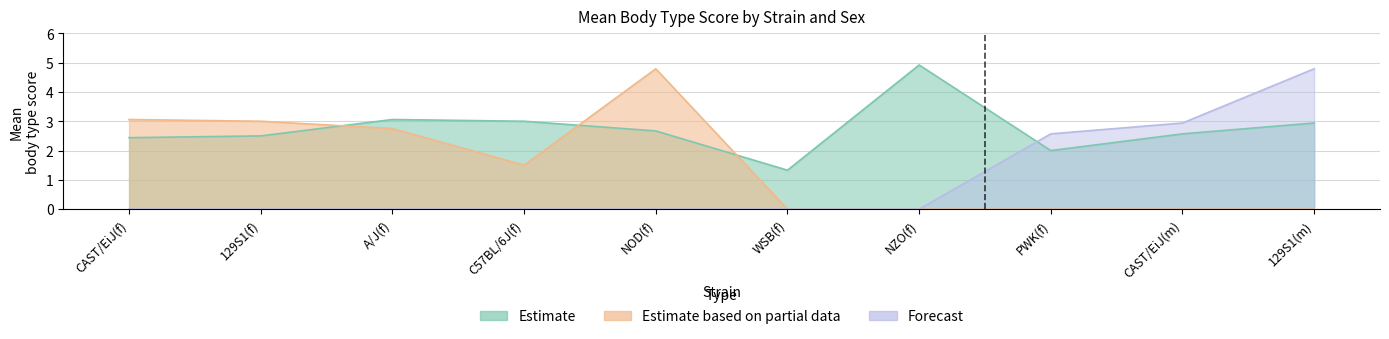

What is the approximate value of Estimate at NOD(f)?

2.7